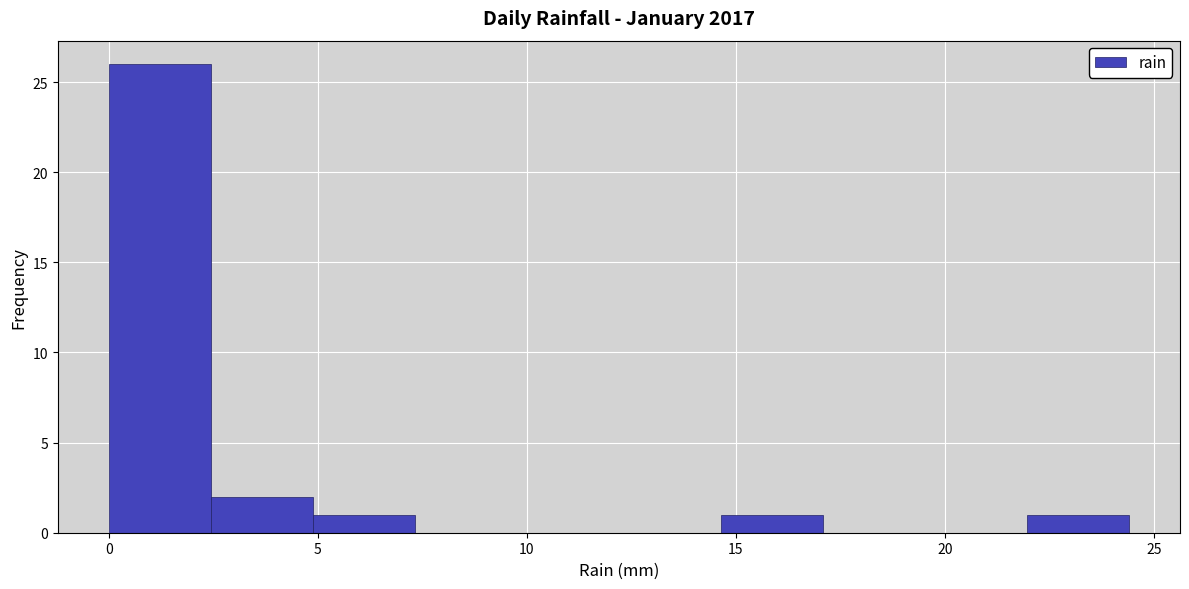

Which range on the x-axis has the tallest bar?

0.0 to 2.5